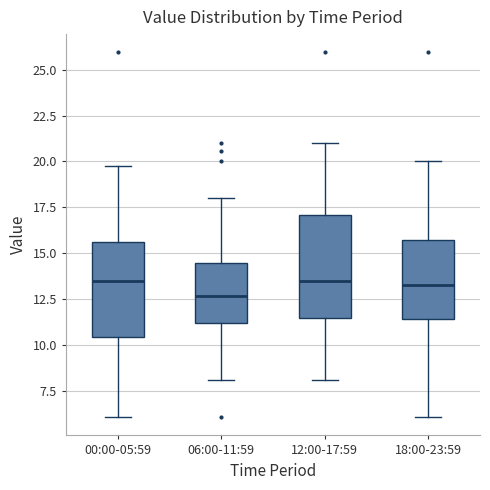

Where does the upper whisker of the box for 12:00-17:59 end on the y-axis? The values are not printed on the chart, so give them approximately, as read against the axis.

21.0